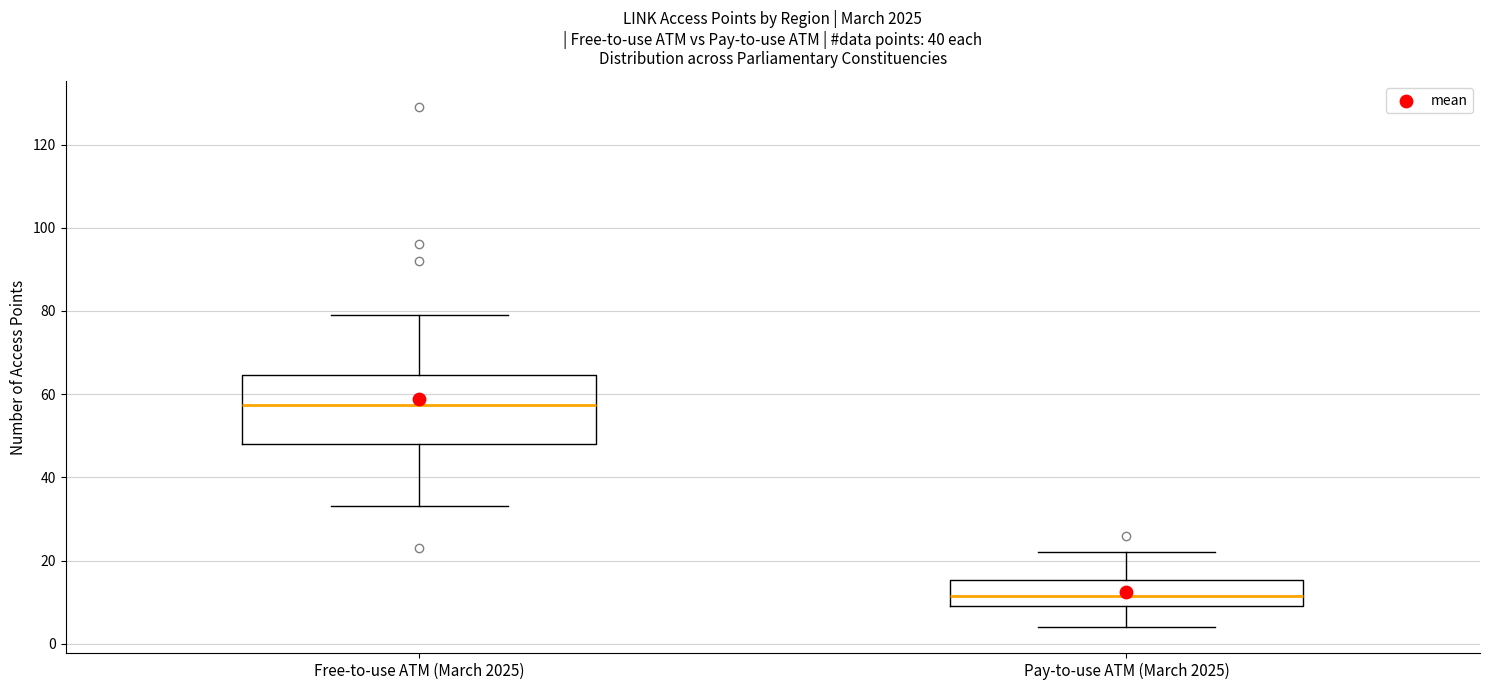

Comparing the boxes themselves (not the whiskers), which one is the tallest?

Free-to-use ATM (March 2025)